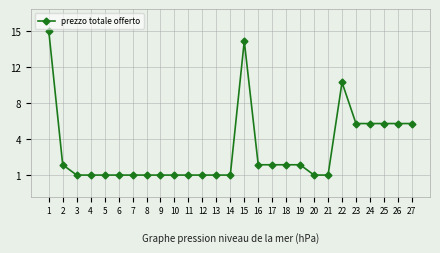

Does the chart have visible grid lines?

Yes